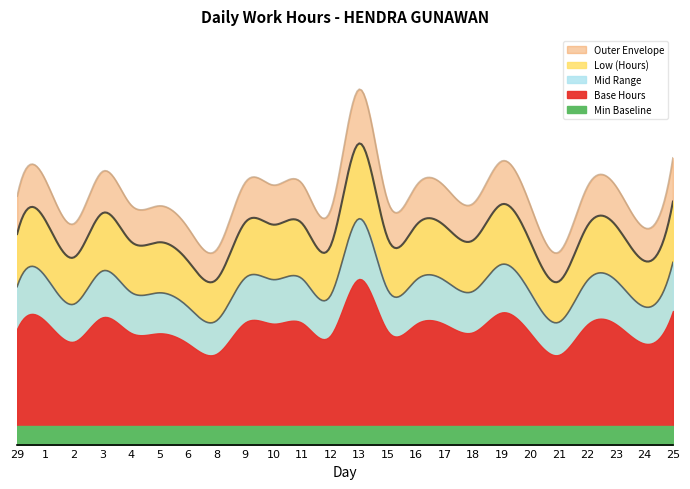

At which label is the value closest to 12?

17